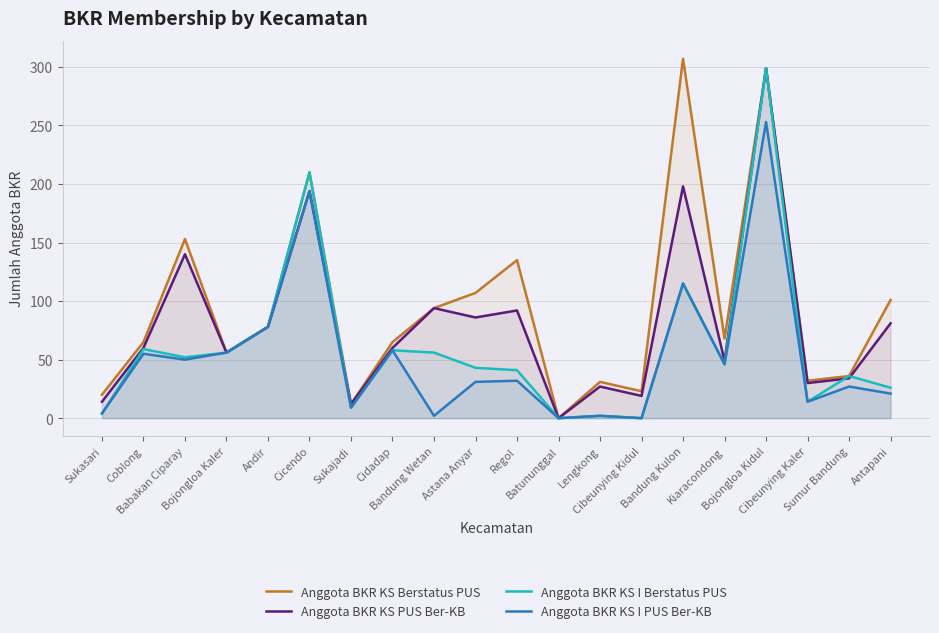

At which category does Anggota BKR KS PUS Ber-KB reach its first local peak?

Babakan Ciparay